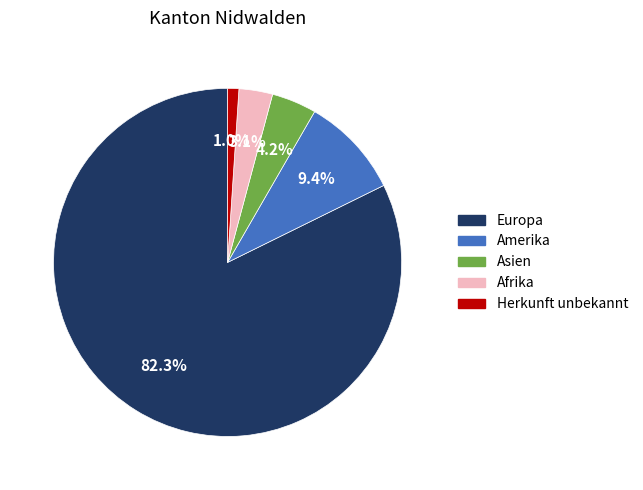

What percentage do Amerika and Afrika together represent?

12.5%